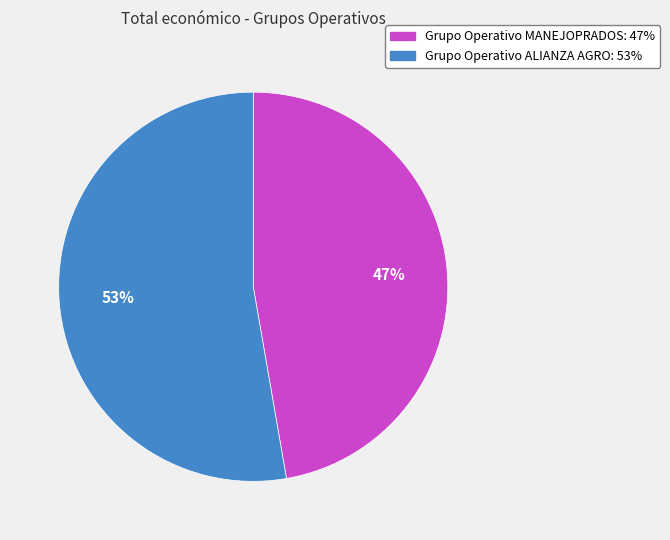

What percentage is the Grupo Operativo MANEJOPRADOS slice, to the nearest percent?

47%